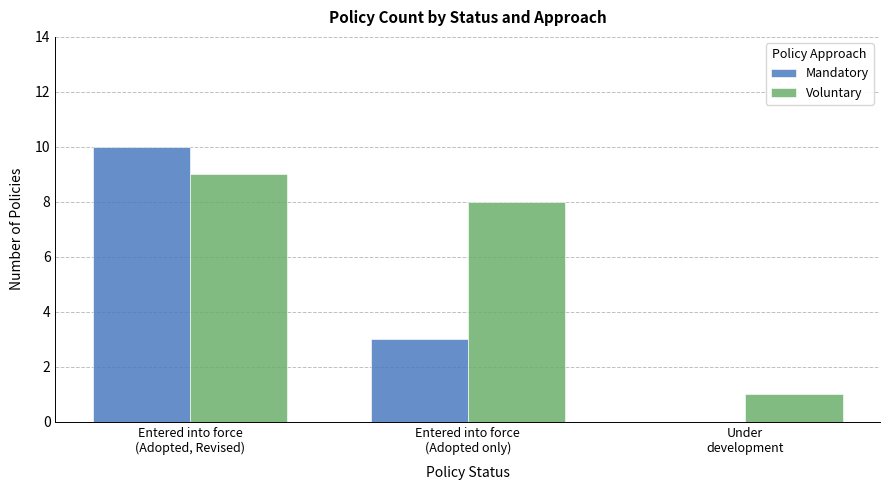

What is the difference between the Mandatory values at Entered into force
(Adopted only) and Under
development?

3